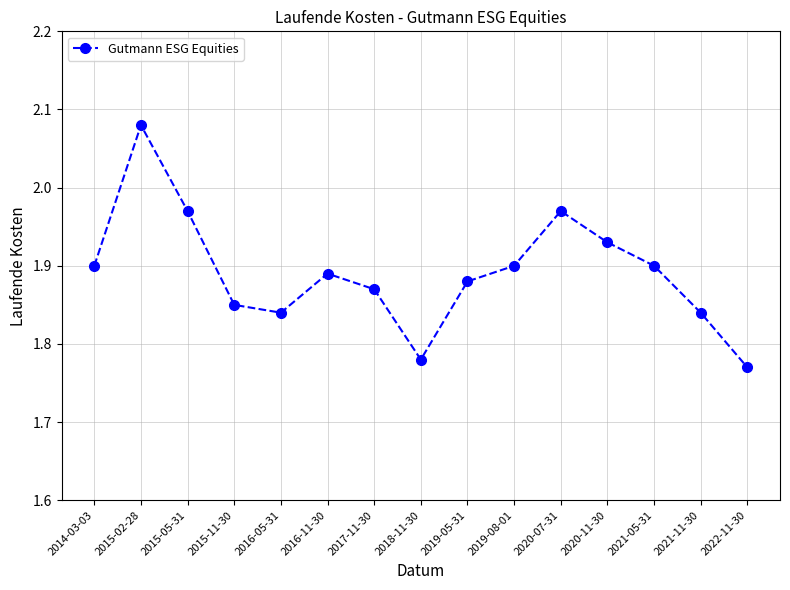

What is the difference between the maximum and minimum values?

0.3